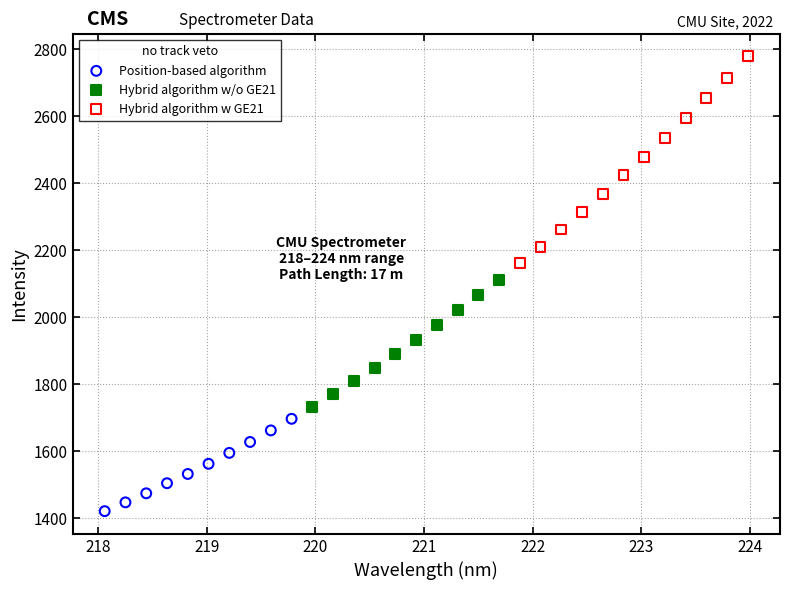

Which series has the largest Y range (max minus min)?

Hybrid algorithm w GE21